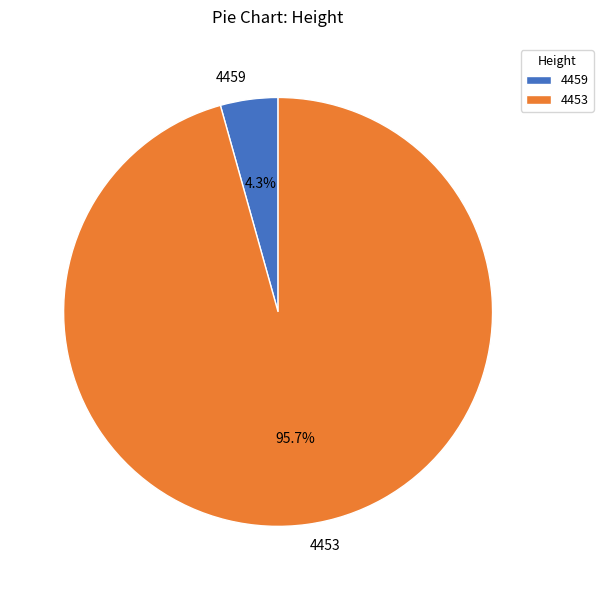

Count the number of slices in the pie.

2